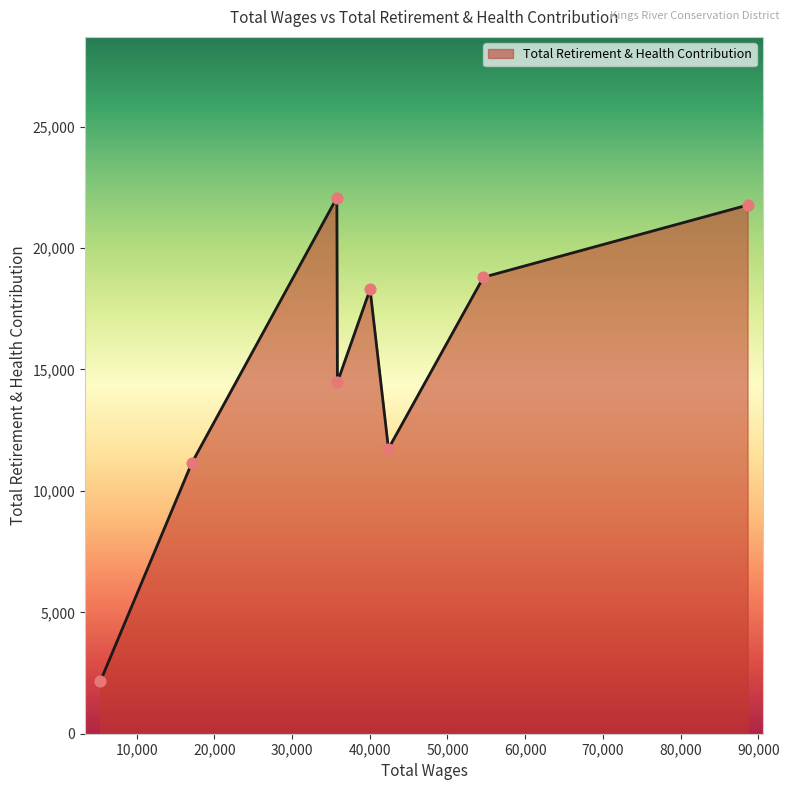

What is the difference between the maximum and second lowest values?

10939